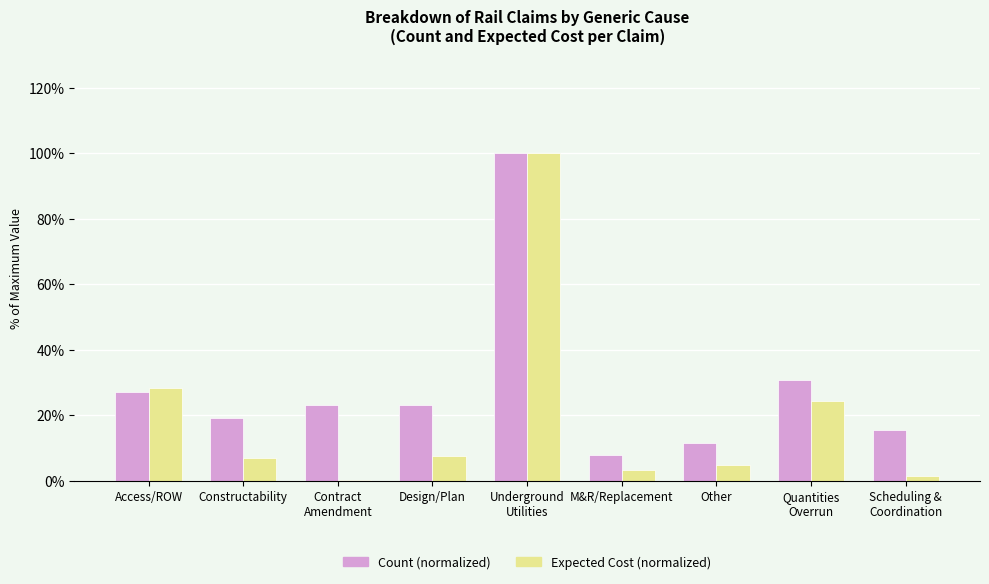

At which label is Expected Cost (normalized) closest to 50?

Access/ROW